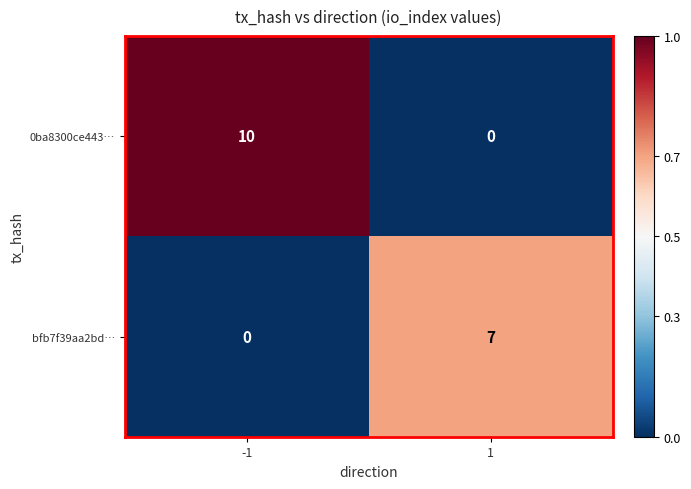

Rank the series at 1 from highest to lowest value.

bfb7f39aa2bd…, 0ba8300ce443…